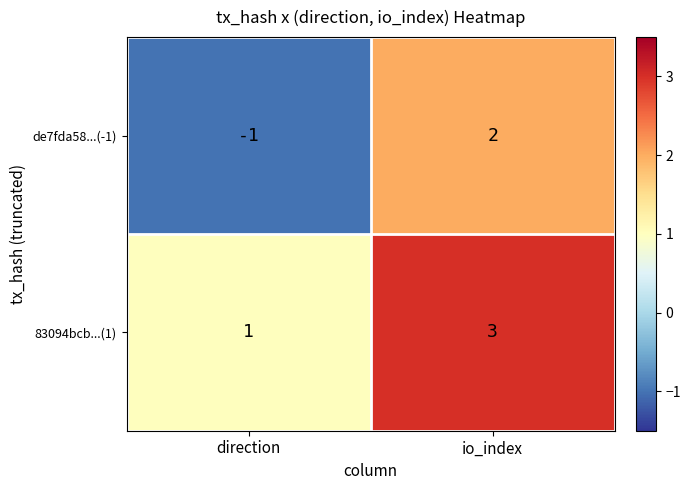

How many negative values does the de7fda58...(-1) series have?

1